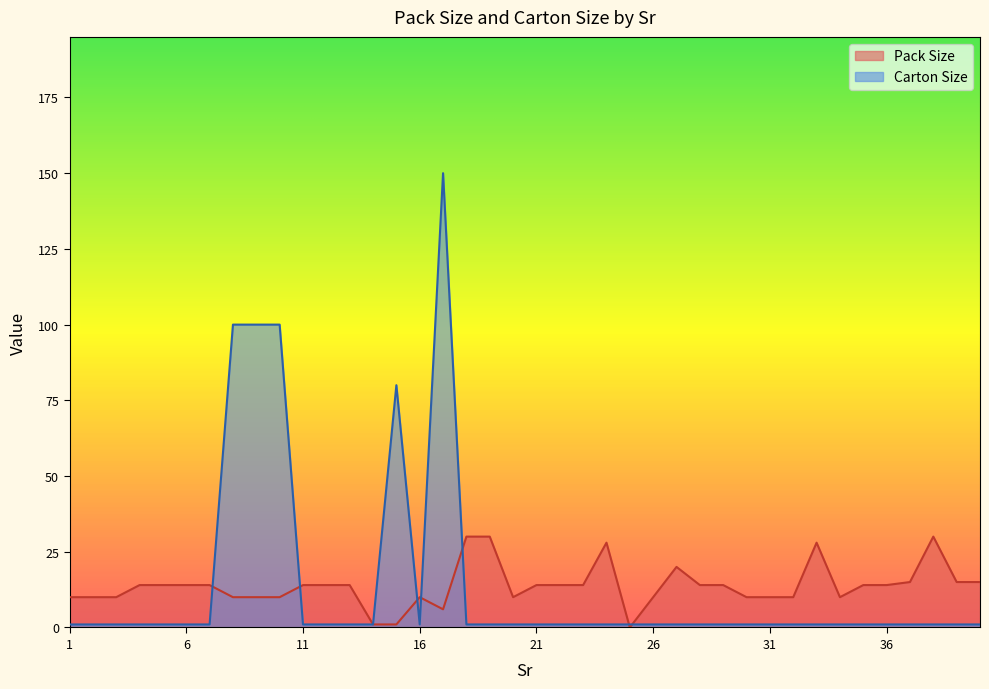

Which category has the highest value in the Pack Size series?

18